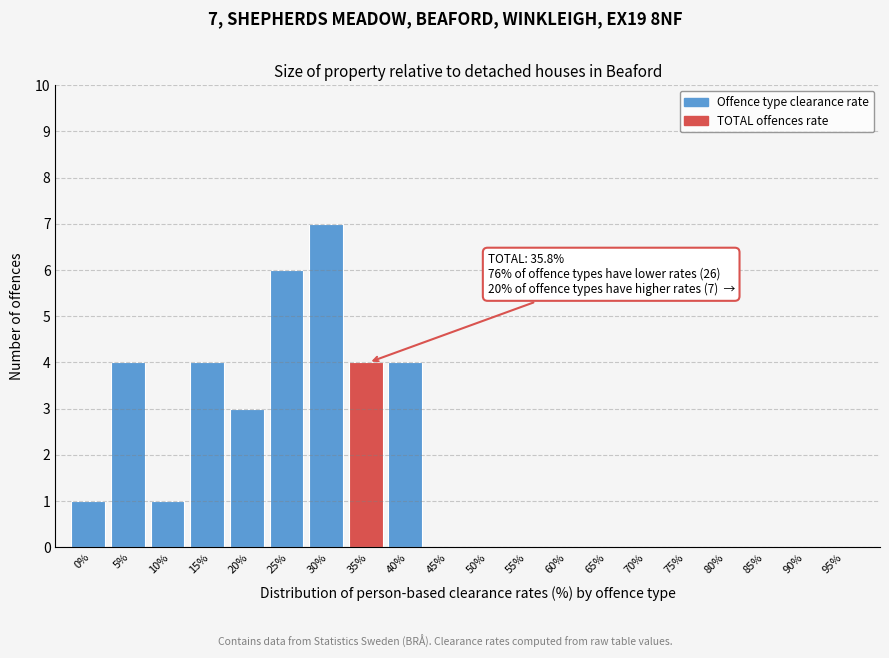

Reading right to left, list all the values displayed in this chart.

95%=0	90%=0	85%=0	80%=0	75%=0	70%=0	65%=0	60%=0	55%=0	50%=0	45%=0	40%=4	35%=4	30%=7	25%=6	20%=3	15%=4	10%=1	5%=4	0%=1